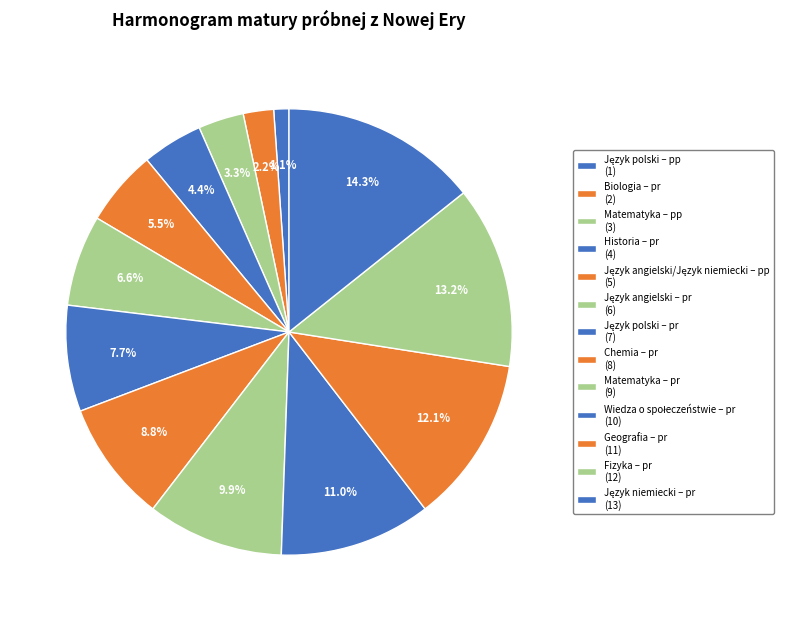

Which slice is the smallest?

Język polski – pp